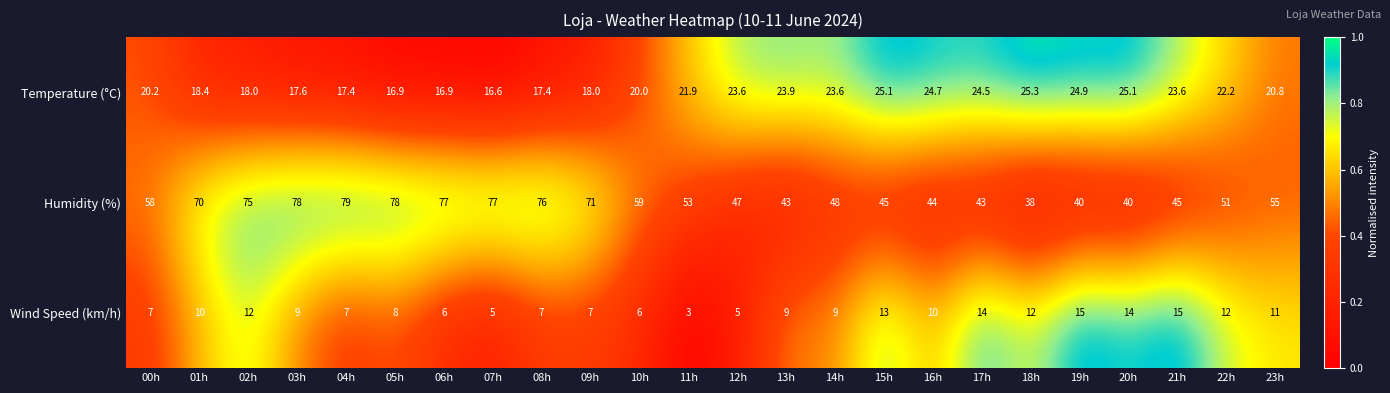

At which category does the chart reach its peak across all series?

04h